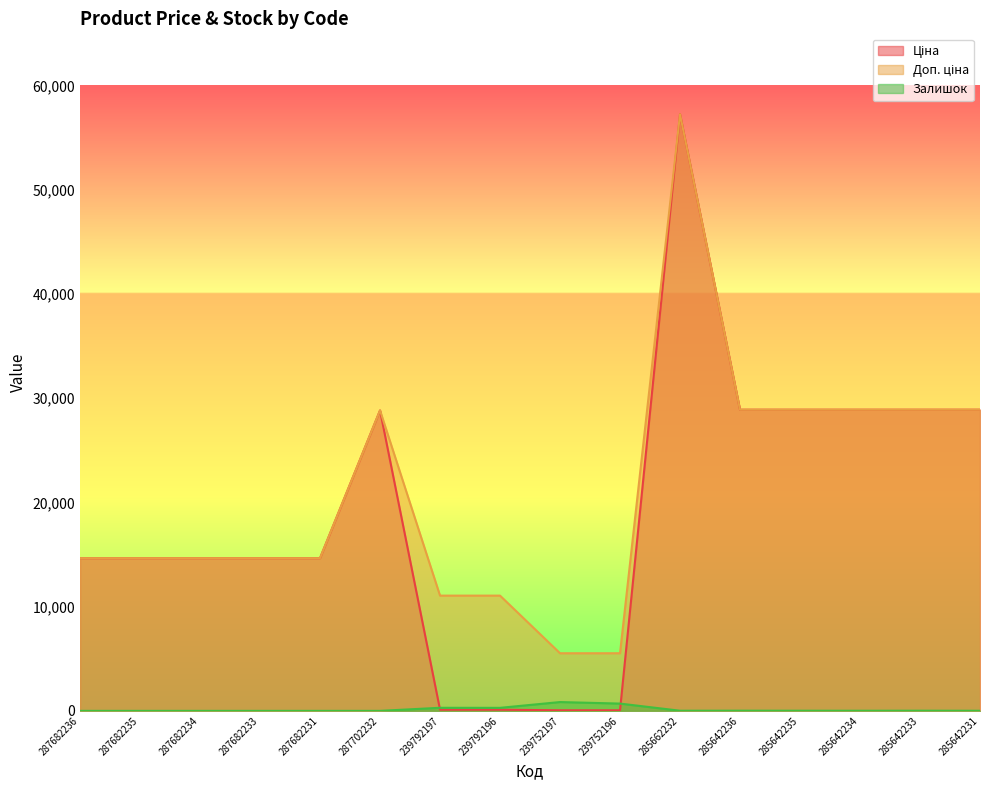

Reading left to right, what are all the values shown in this chart?

Ціна: 14649.6	14649.6	14649.6	14649.6	14649.6	28821.8	110.5	110.5	55.3	55.3	57235.5	28890.3	28890.3	28890.3	28890.3	28890.3
Доп. ціна: 14649.6	14649.6	14649.6	14649.6	14649.6	28821.8	11055.0	11055.0	5528.0	5528.0	57235.5	28890.3	28890.3	28890.3	28890.3	28890.3
Залишок: 0.0	0.0	0.0	0.0	0.0	0.0	295.0	290.0	845.0	698.0	13.0	17.0	14.0	11.0	16.0	9.0